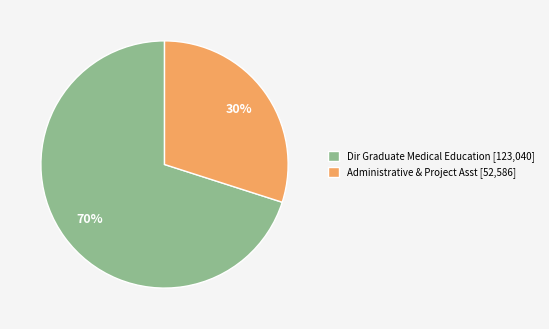

Which slice represents more than half of the pie?

Dir Graduate Medical Education